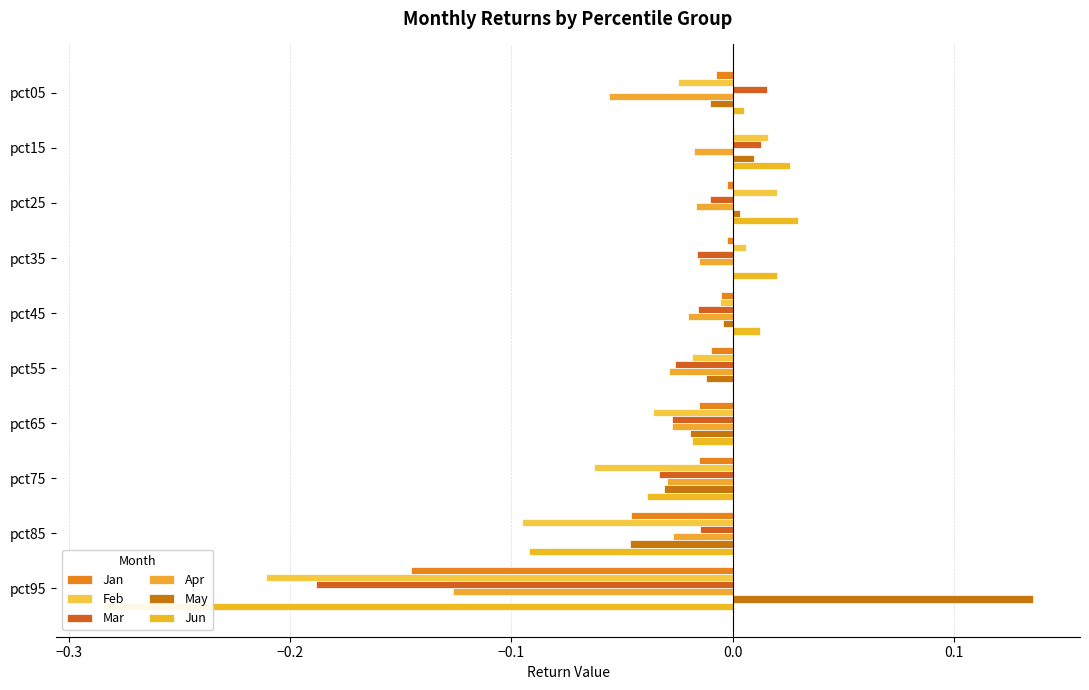

What is the maximum value shown in the chart?

0.1